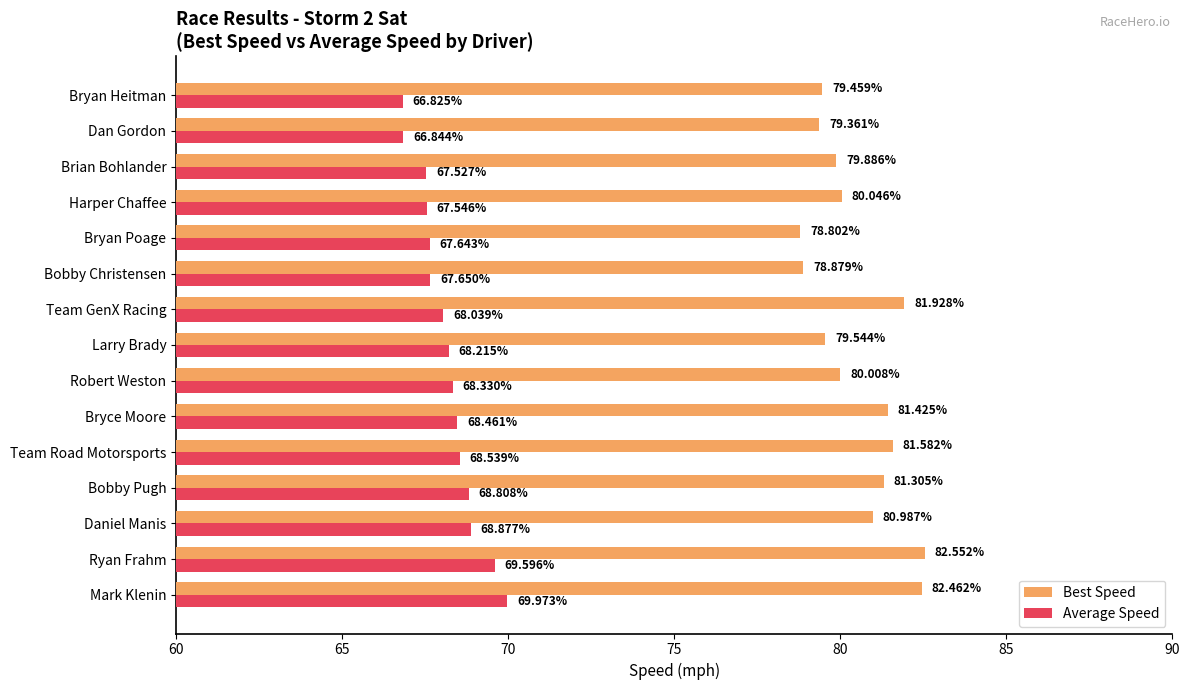

How many series are shown in this chart?

2